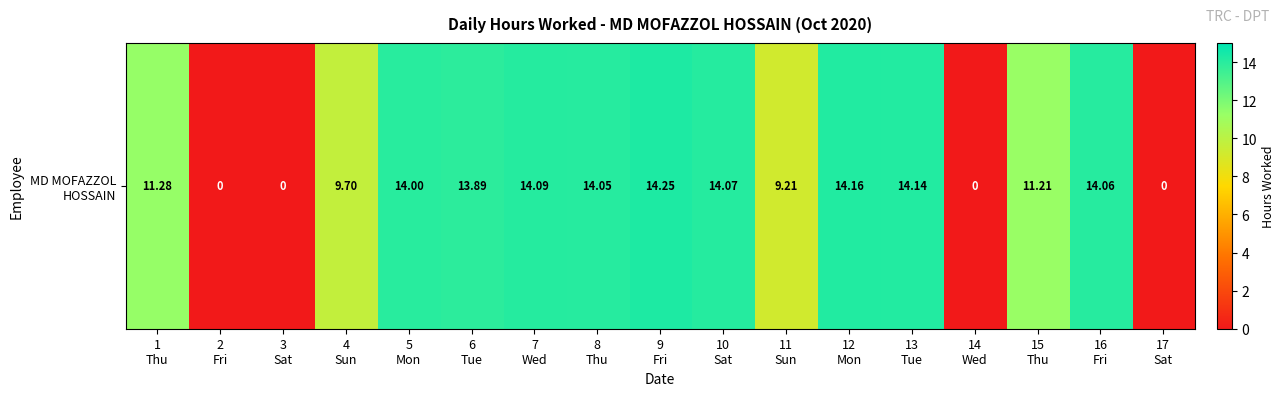

List the labels in order of value, largest first.

9
Fri, 12
Mon, 13
Tue, 7
Wed, 10
Sat, 16
Fri, 8
Thu, 5
Mon, 6
Tue, 1
Thu, 15
Thu, 4
Sun, 11
Sun, 2
Fri, 3
Sat, 14
Wed, 17
Sat